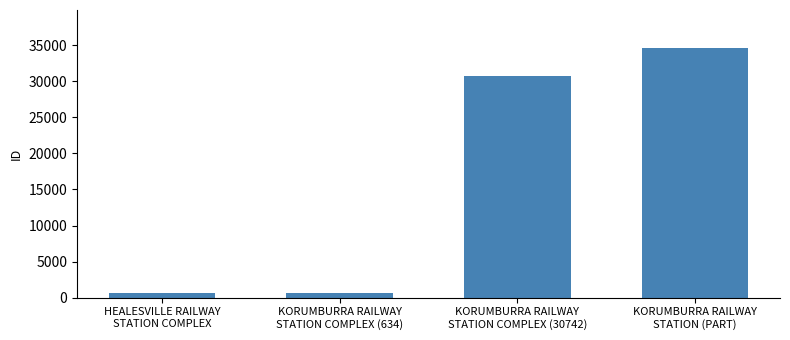

What is the value of the 3rd bar from the left?

30742